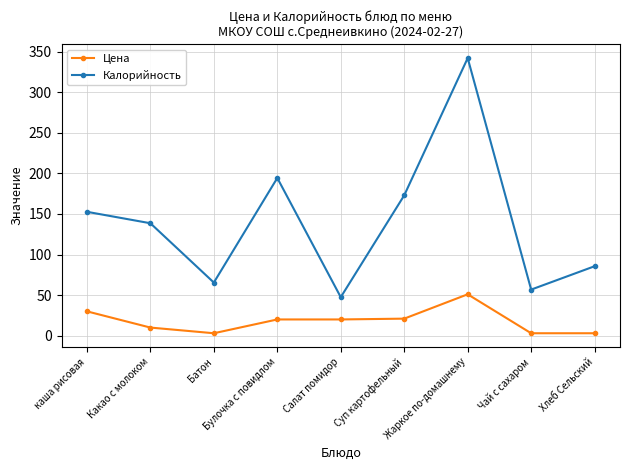

What is the label of the 8th point from the left?

Чай с сахаром